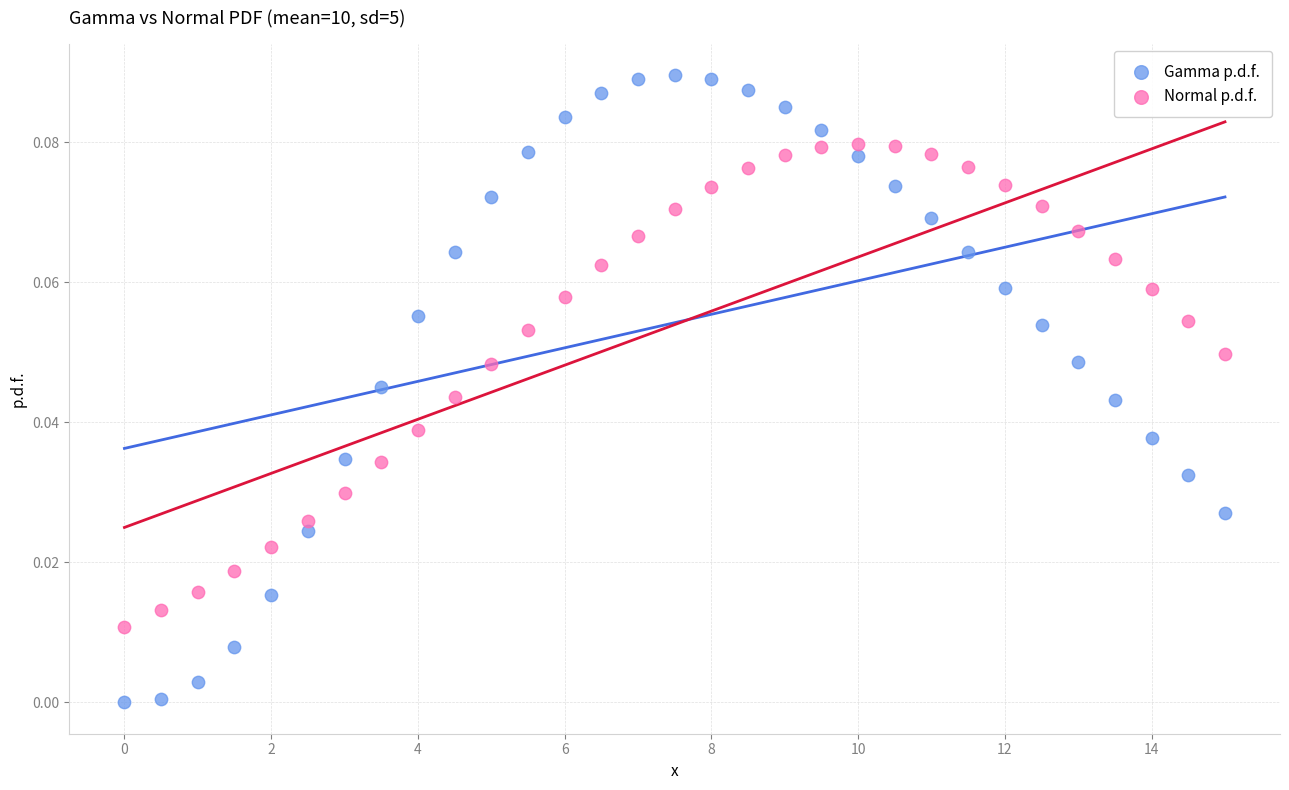

Which series reaches the maximum Y coordinate?

Gamma p.d.f.